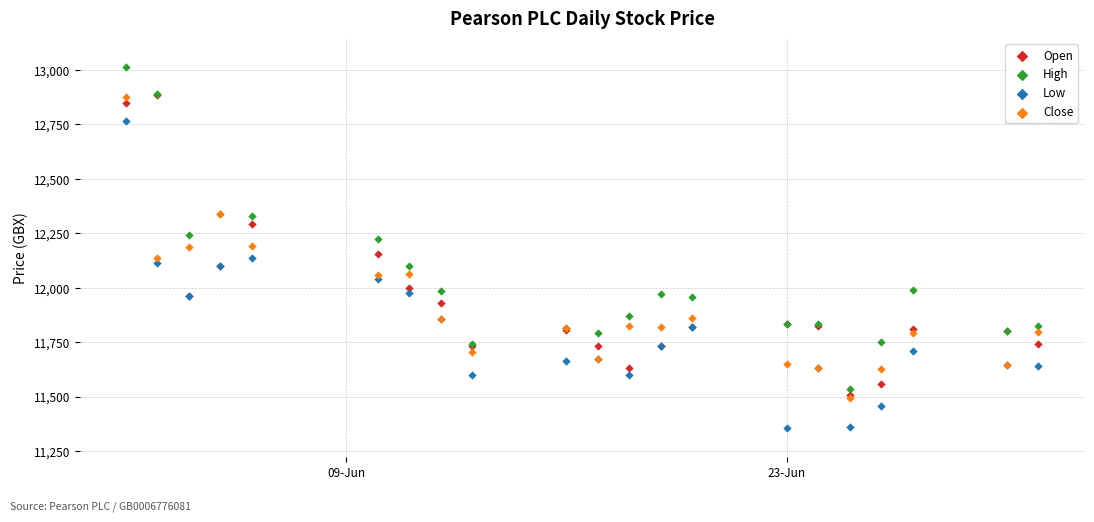

What are all the series names shown in the legend?

Open, High, Low, Close